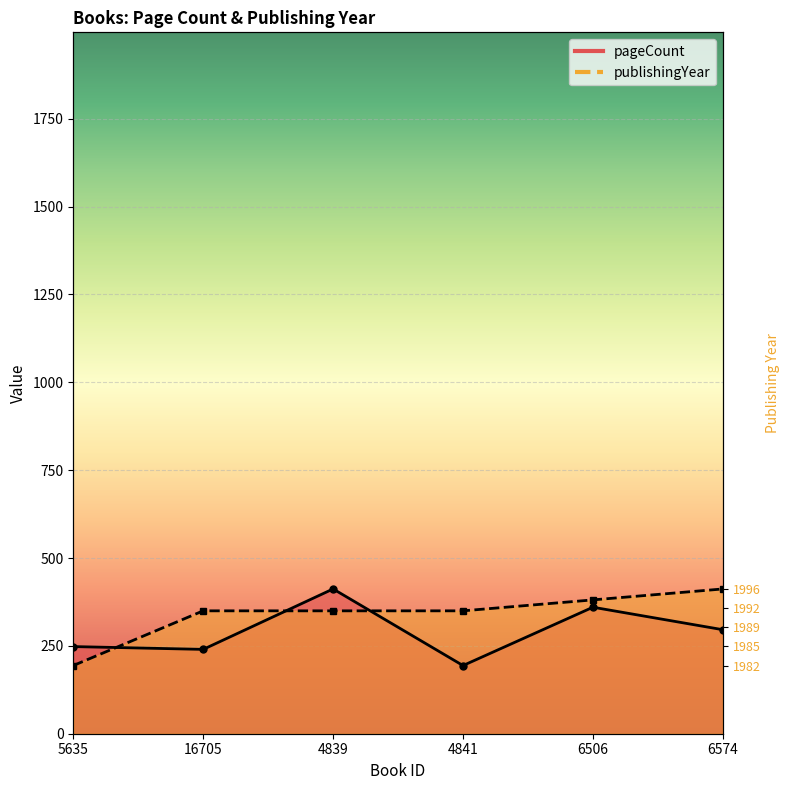

True or false: publishingYear has a value of 194.0 at 5635.

True